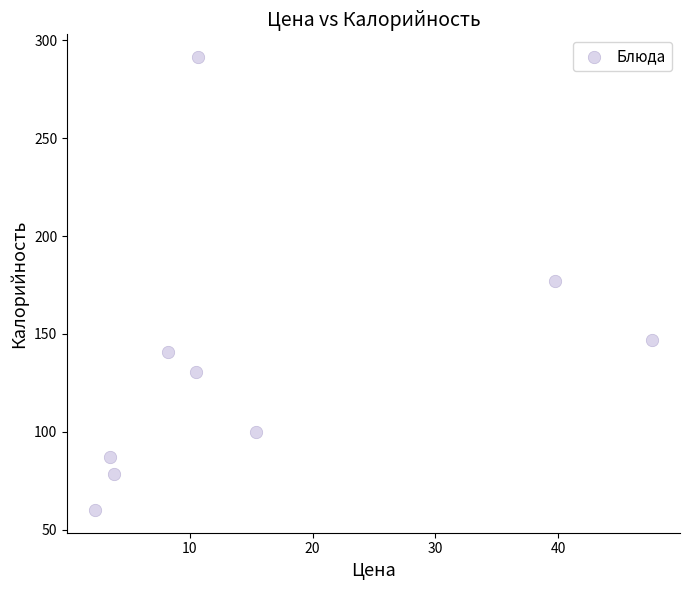

What is the average Y value?

134.7